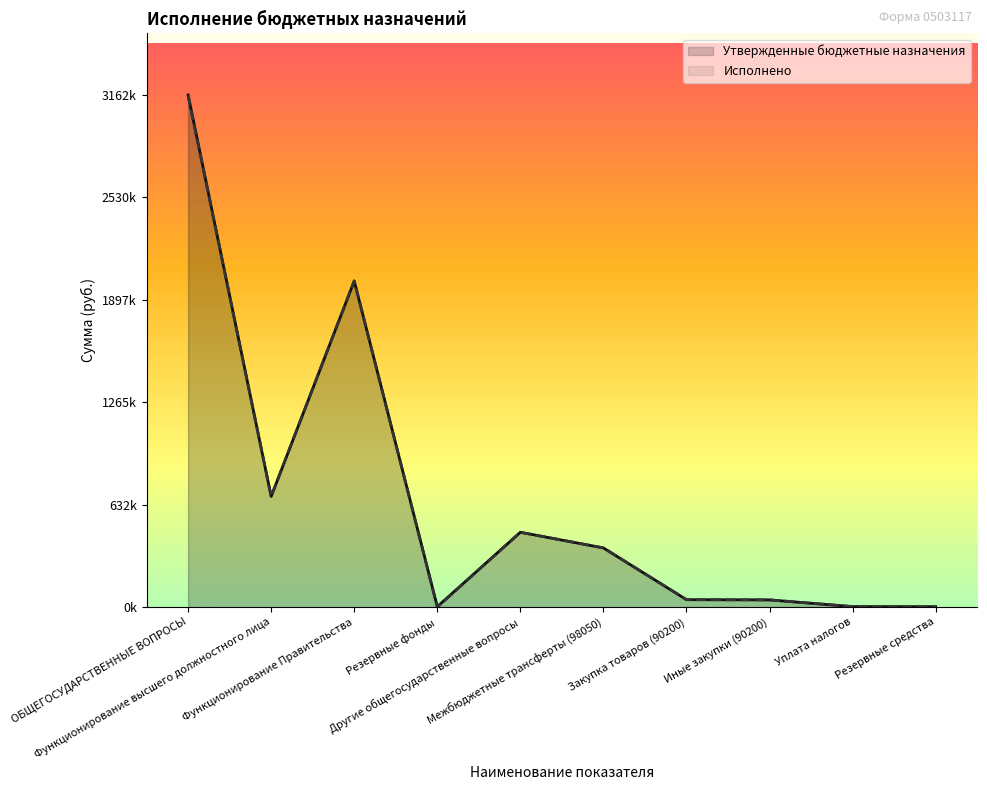

Where is Утвержденные бюджетные назначения nearest to the value 1582945?

Функционирование Правительства